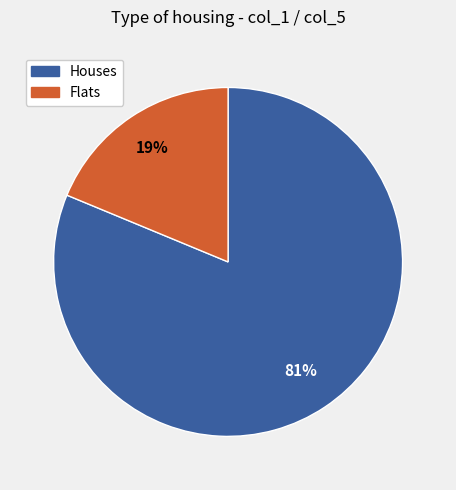

Is there any slice that represents more than half of the pie?

Yes